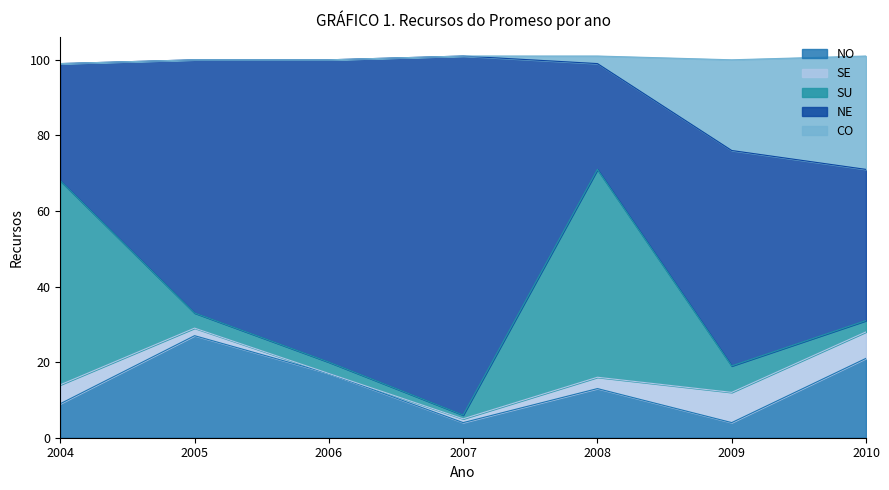

What value does the NO series have at 2009?

4